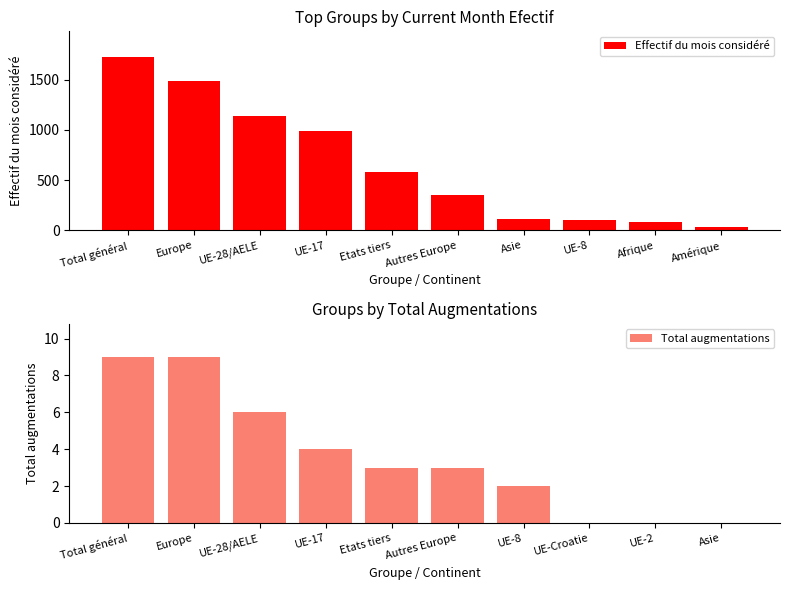

Between Europe and Autres Europe, which series saw the biggest shift?

Effectif du mois considéré